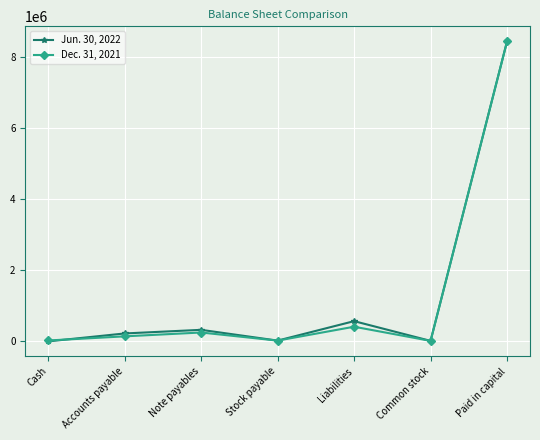

What is the total value across all series at Note payables?

574837